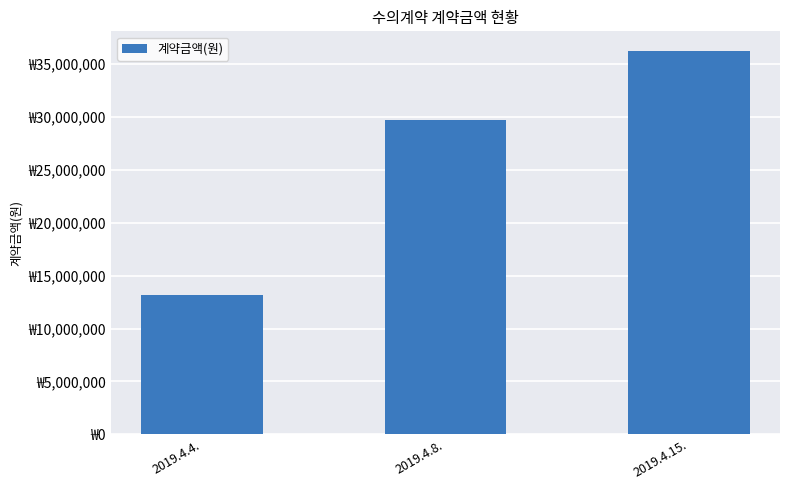

Rank the categories by value from lowest to highest.

2019.4.4., 2019.4.8., 2019.4.15.